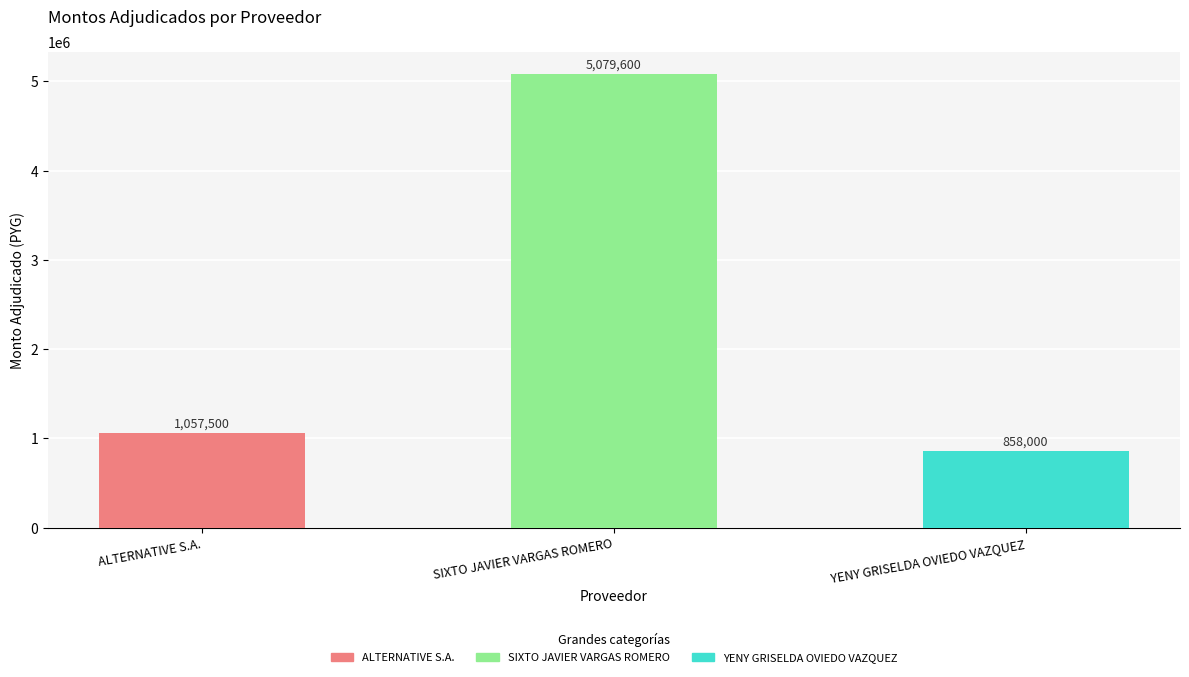

Rank the categories by value from lowest to highest.

YENY GRISELDA OVIEDO VAZQUEZ, ALTERNATIVE S.A., SIXTO JAVIER VARGAS ROMERO